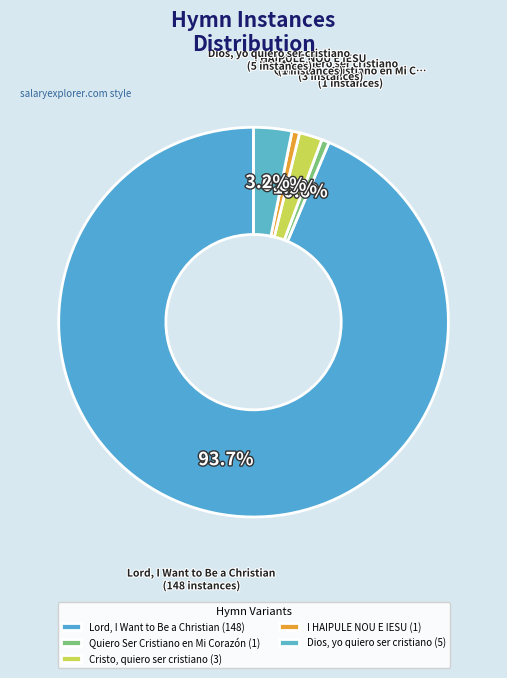

How many slices are in this pie chart?

5